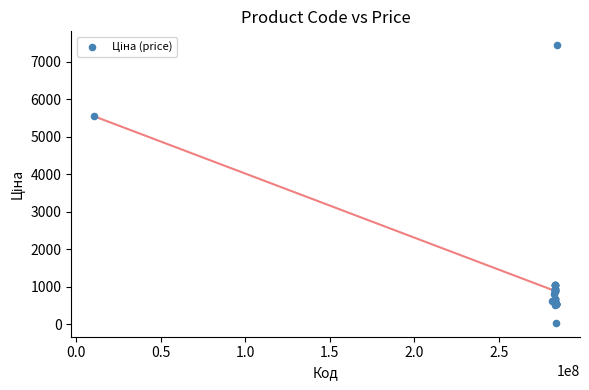

What Y value in the scatter plot is closest to 3738?

5560.3